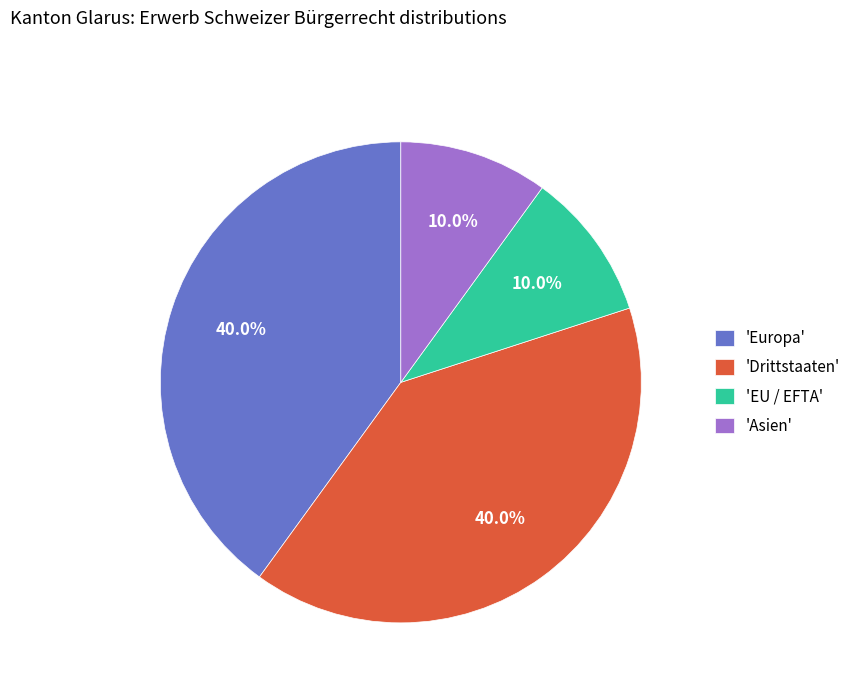

Which has a higher value, 'Asien' or 'Europa'?

'Europa'